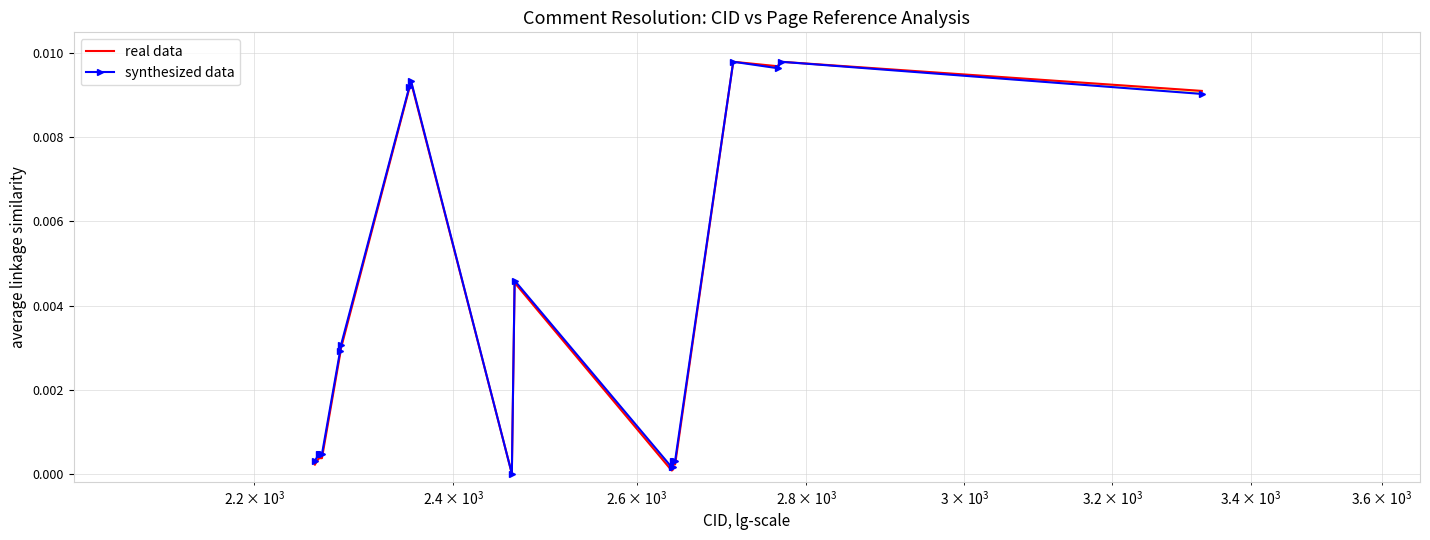

The Page(C) (normalized) series shows 0.0 at $\mathdefault{10^{4}}$. True or false?

False